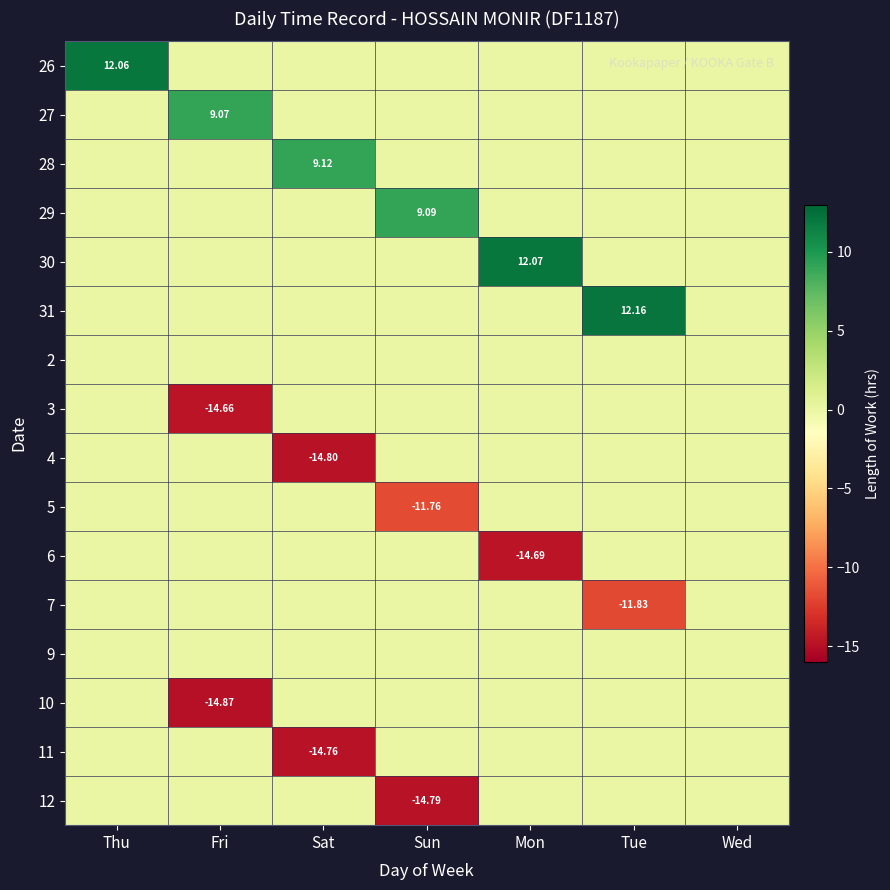

At which category does the chart reach its minimum across all series?

Fri